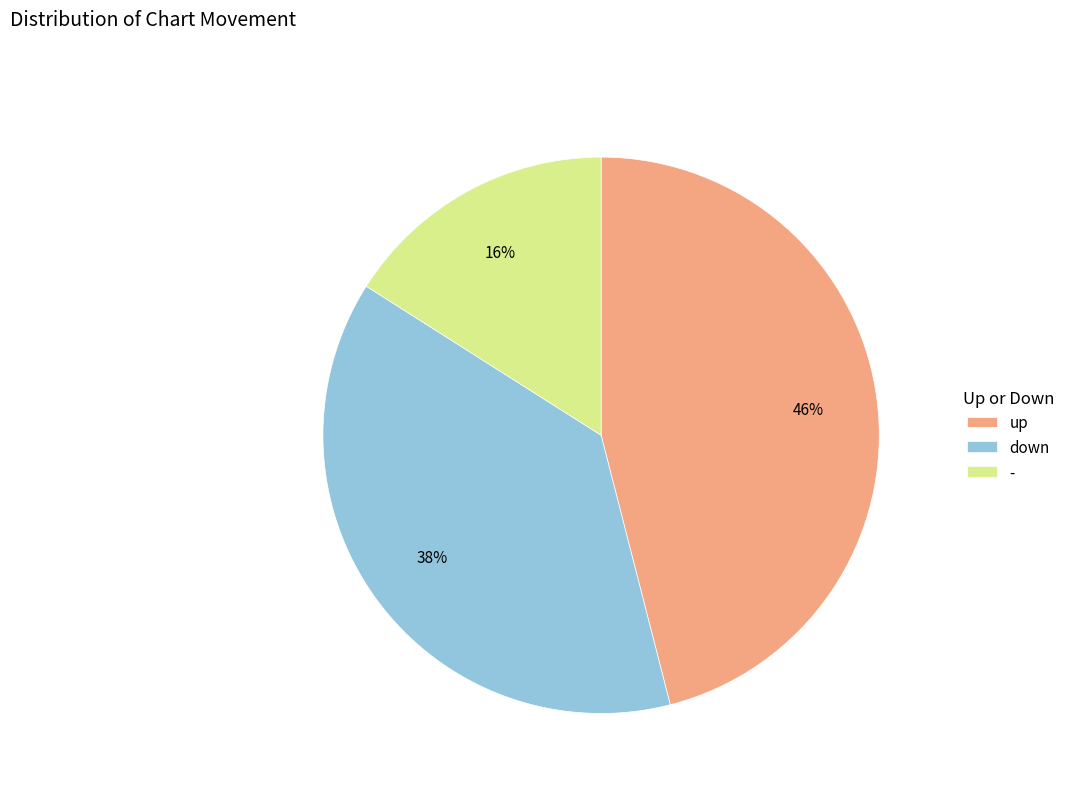

The down slice represents 53% of the pie. True or false?

False